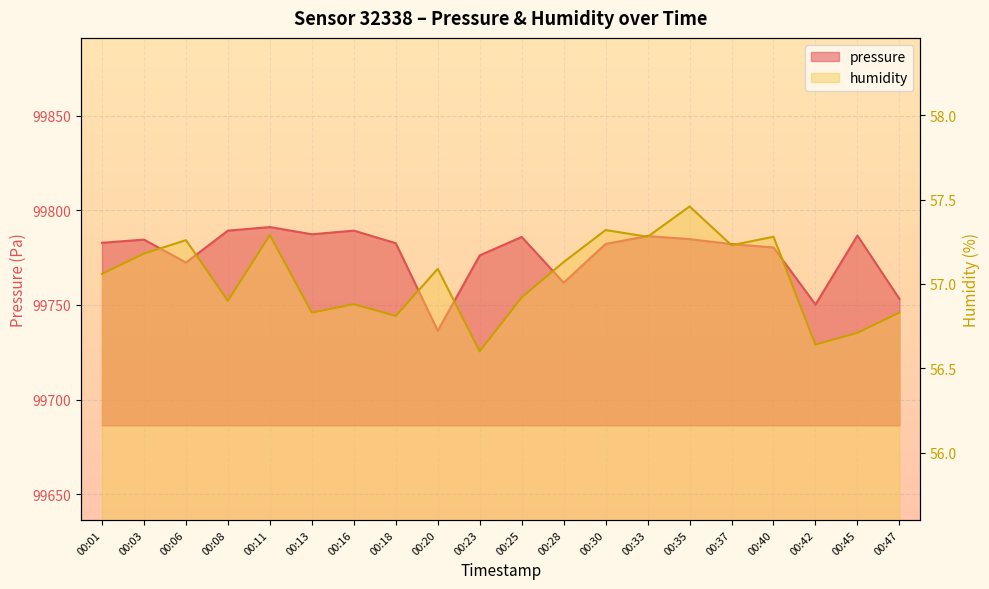

The value of pressure at 00:35 is 132195.6. True or false?

False